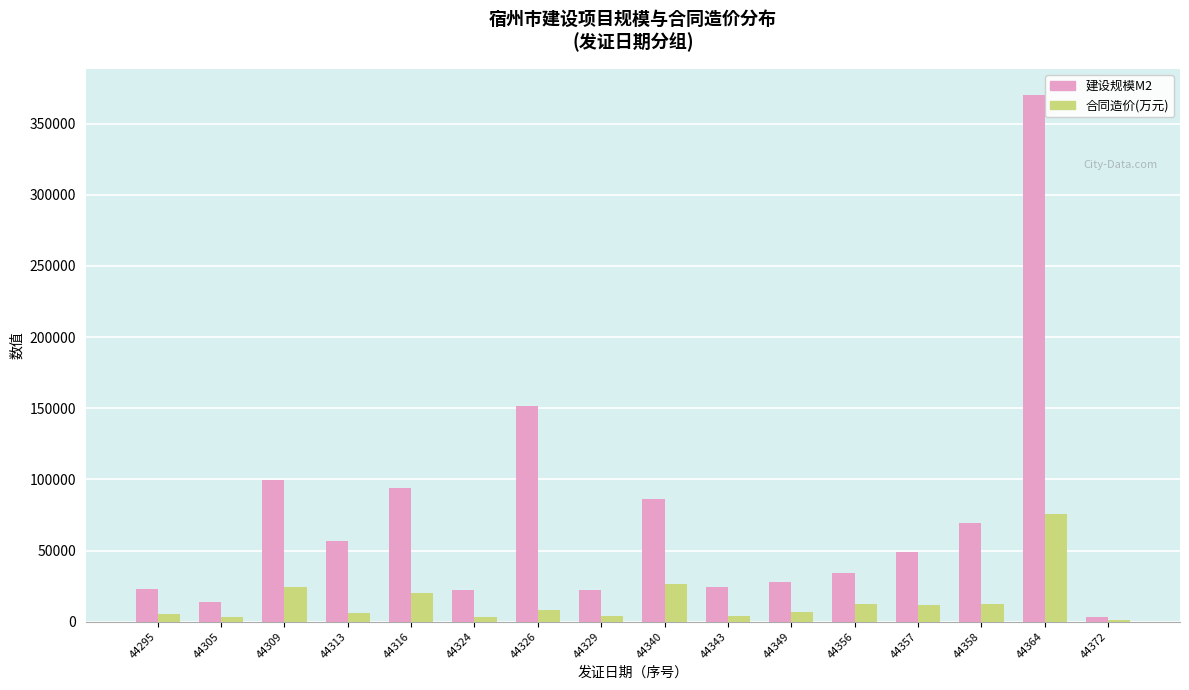

What is the highest value of the 合同造价(万元) series?

76000.0